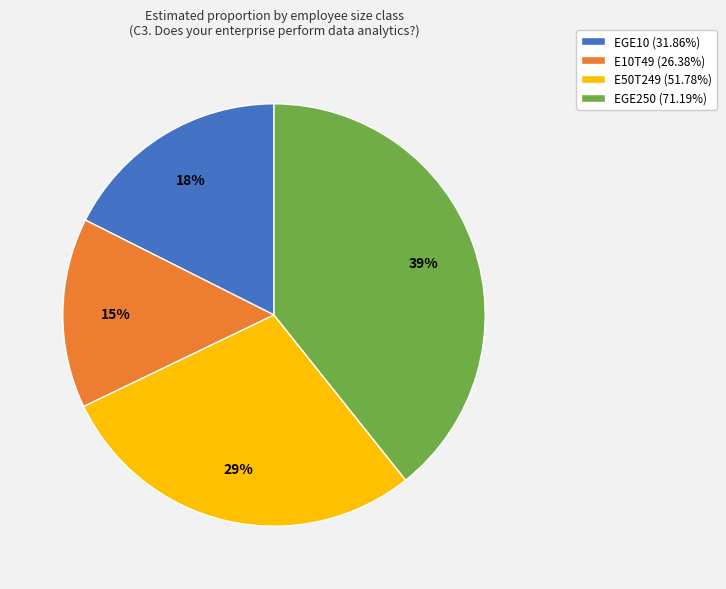

Which slice is the smallest?

E10T49